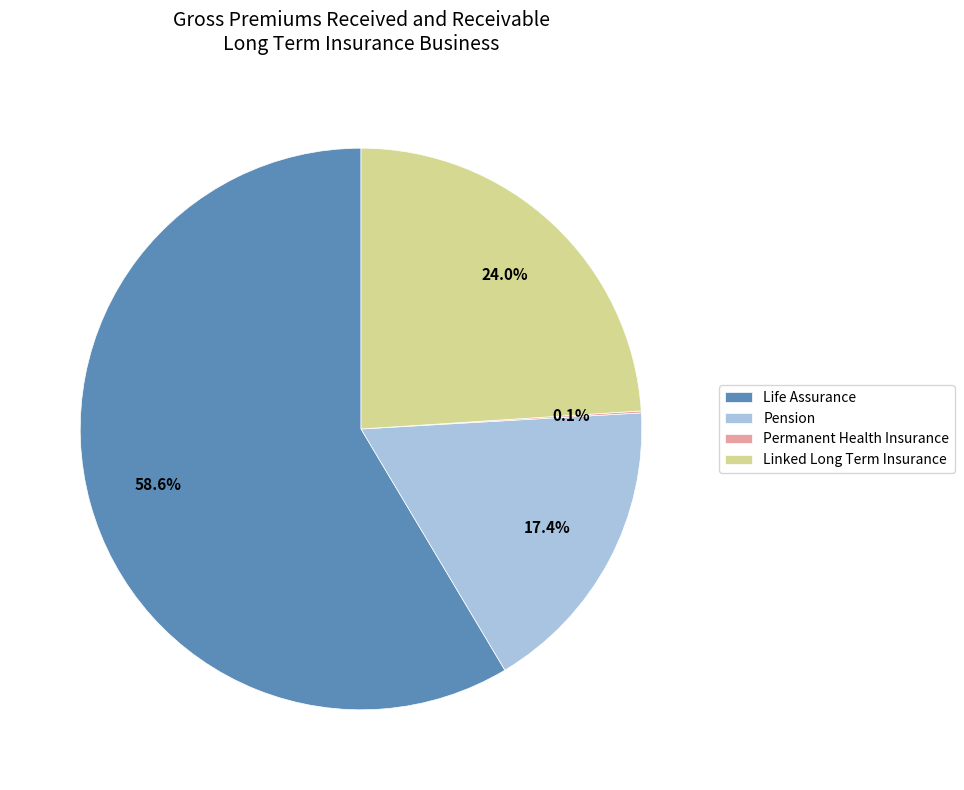

What portion of the pie excludes Pension?

82.6%